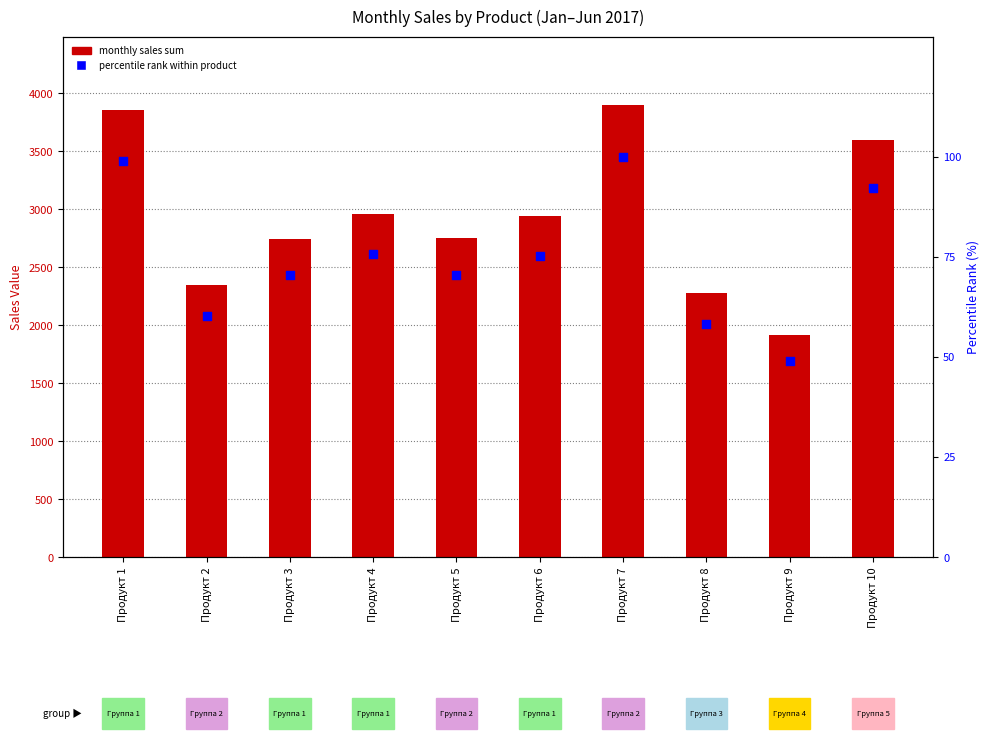

Which has a higher value, Продукт 1 or Продукт 8?

Продукт 1